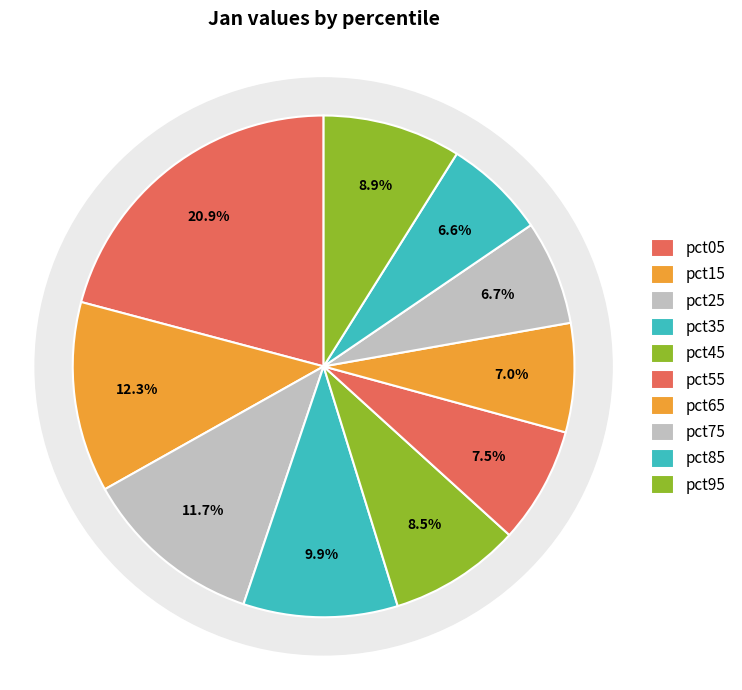

The pct35 slice represents 18% of the pie. True or false?

False